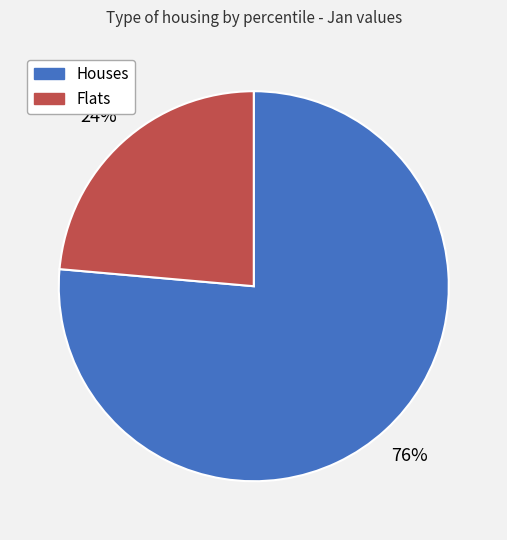

To the nearest percent, what is the average slice percentage?

50%